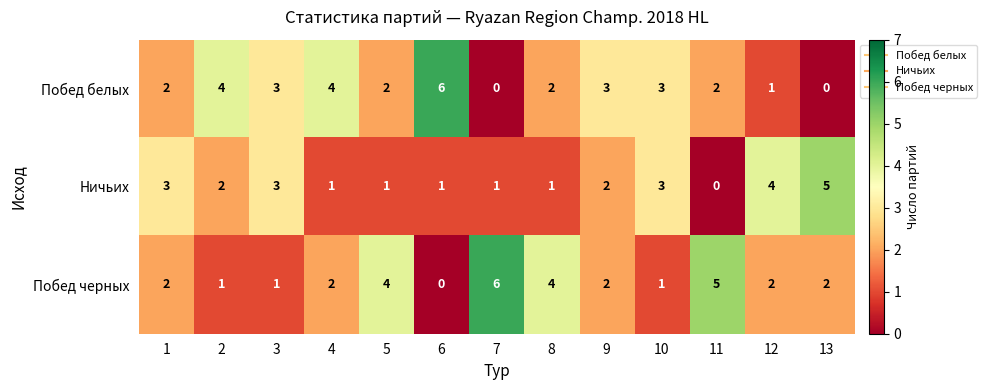

What is the difference between the maximum and minimum values in the Побед черных series?

6